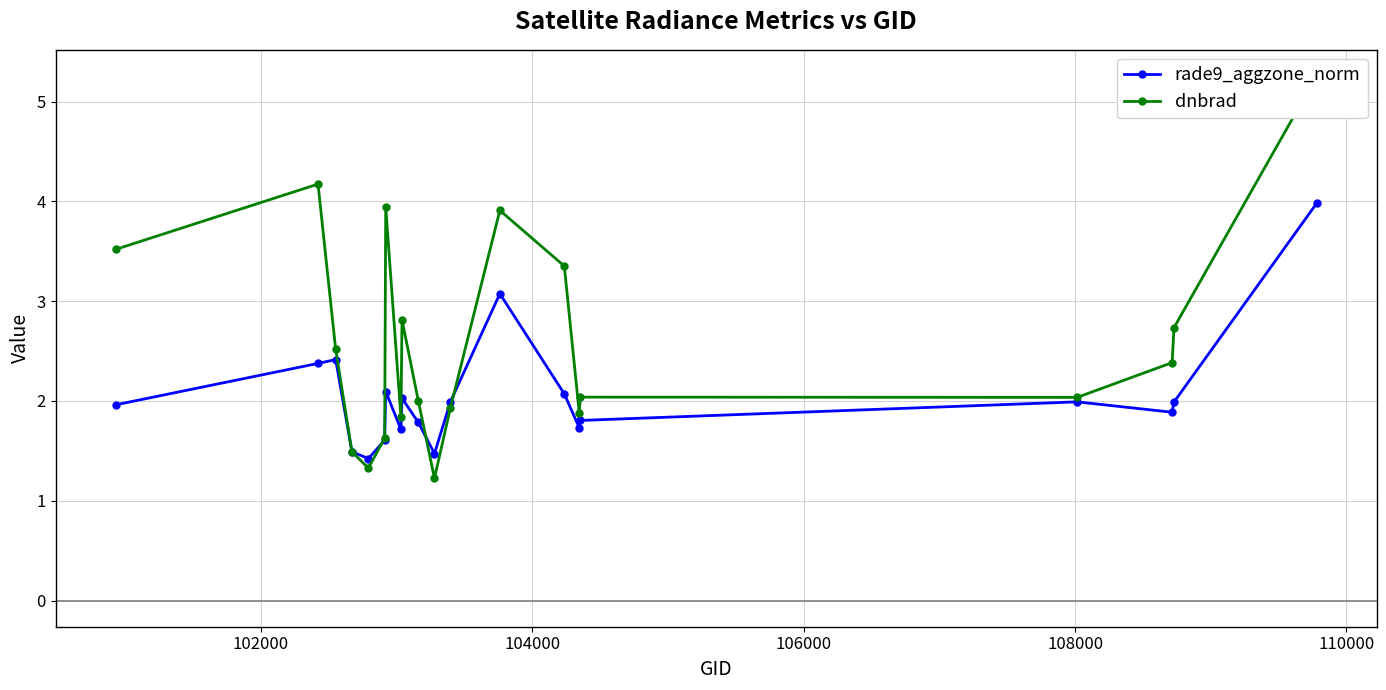

How many data points in dnbrad are less than 2?

7